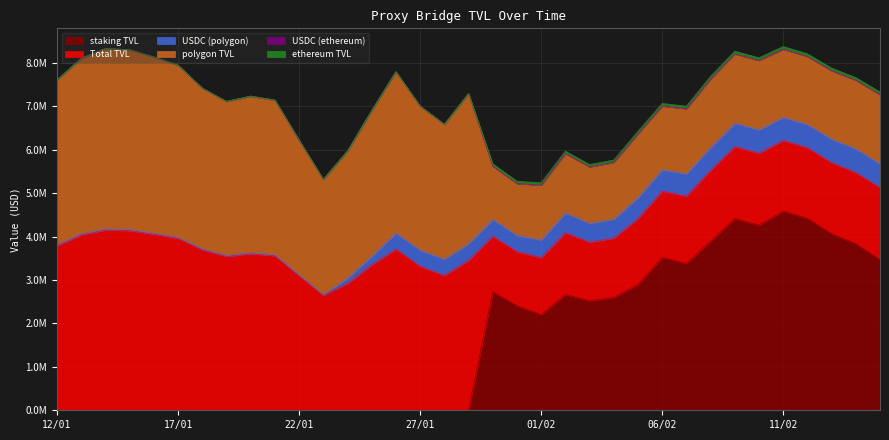

What are all the series names shown in the legend?

polygon TVL, ethereum TVL, Total TVL, USDC (polygon), staking TVL, USDC (ethereum)